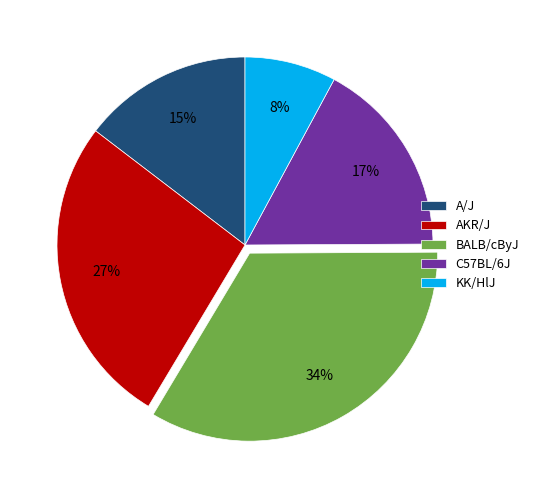

Which slice is the smallest?

KK/HlJ